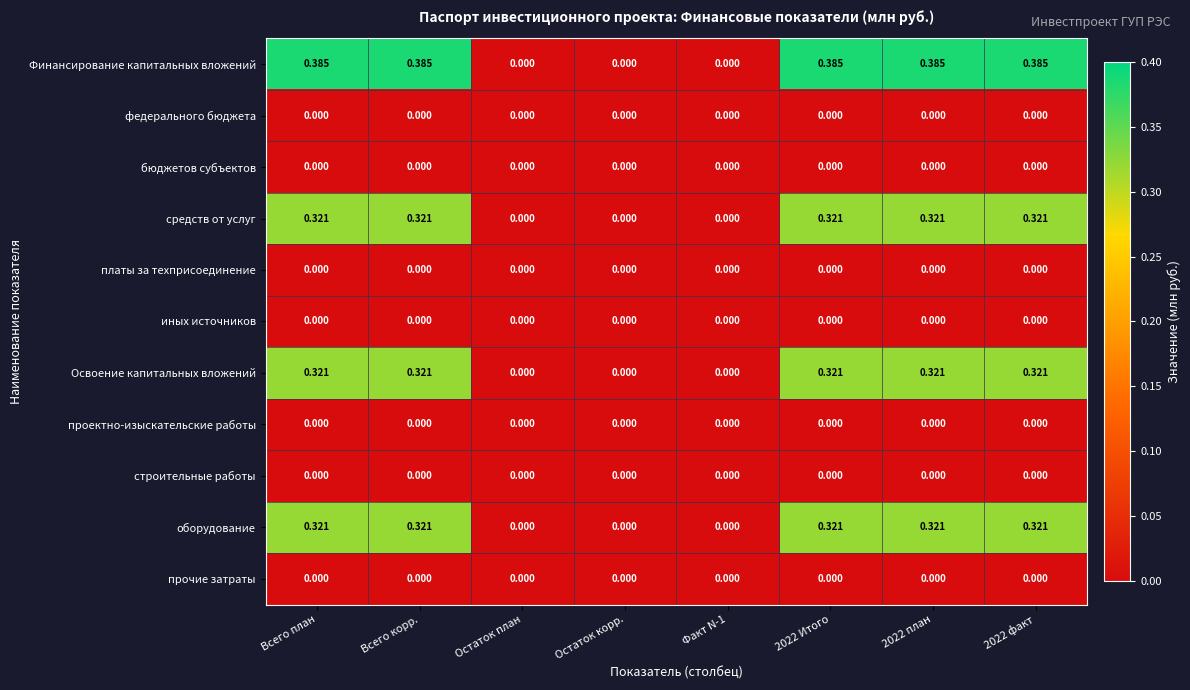

Which series changed the most between Факт N-1 and 2022 план?

Финансирование капитальных вложений